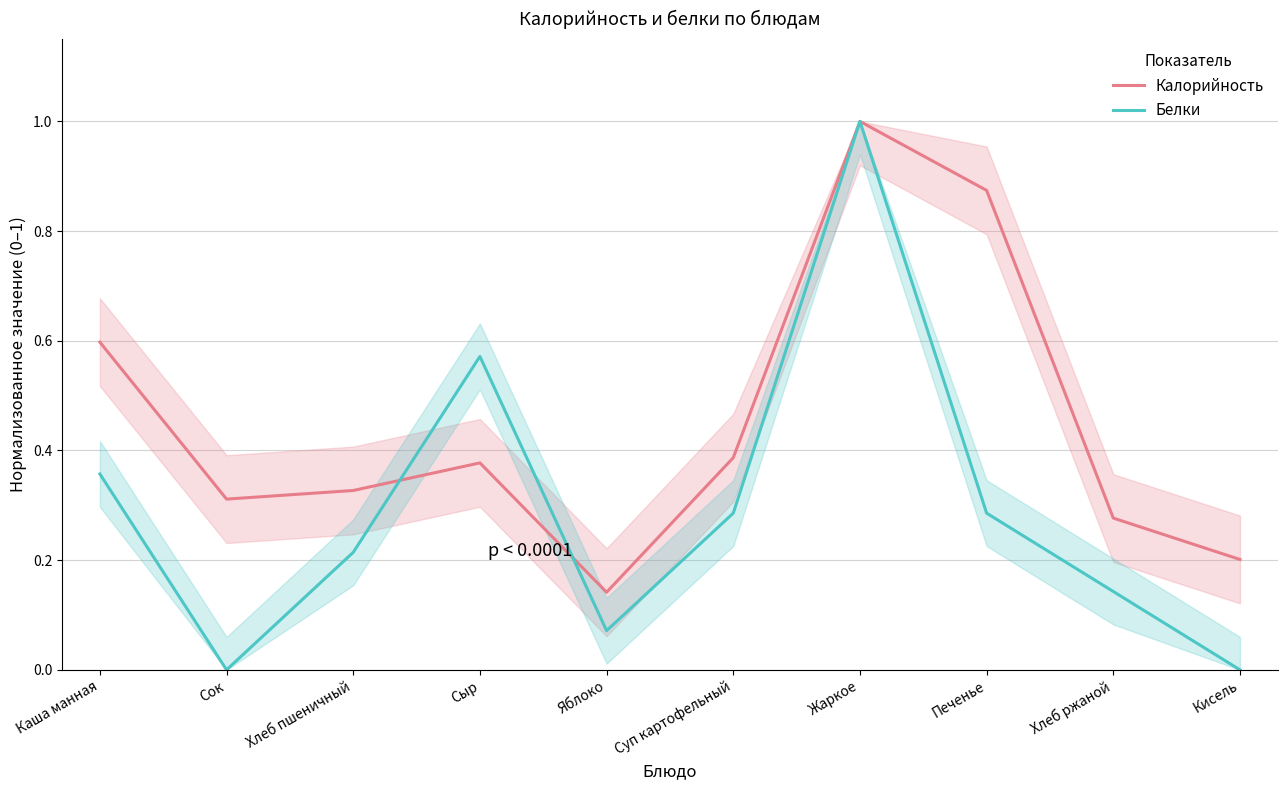

True or false: Калорийность has more than 1 points higher than both neighbors.

True